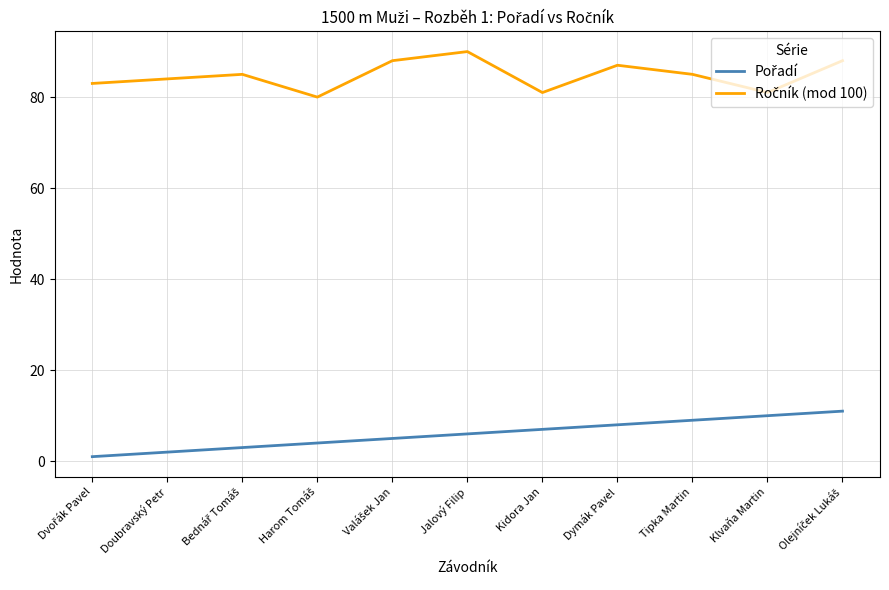

What position from the right is Doubravský Petr?

10